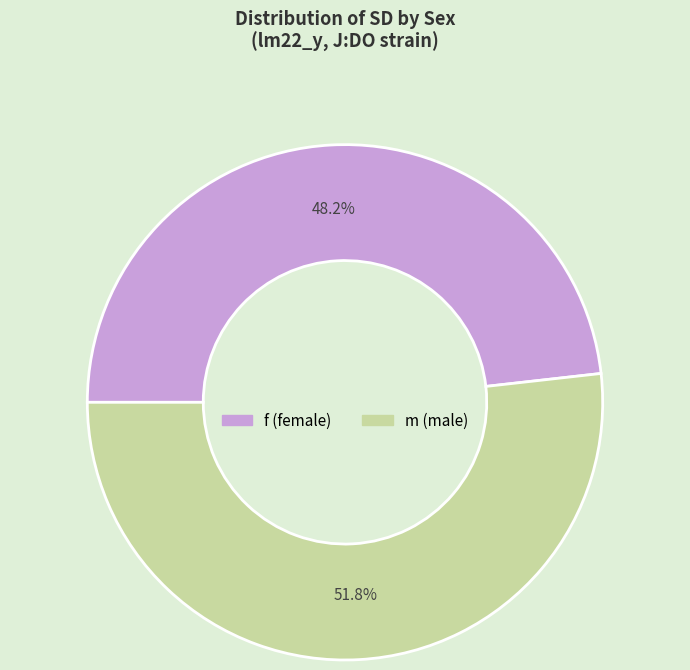

To the nearest percent, what is the average slice percentage?

50%